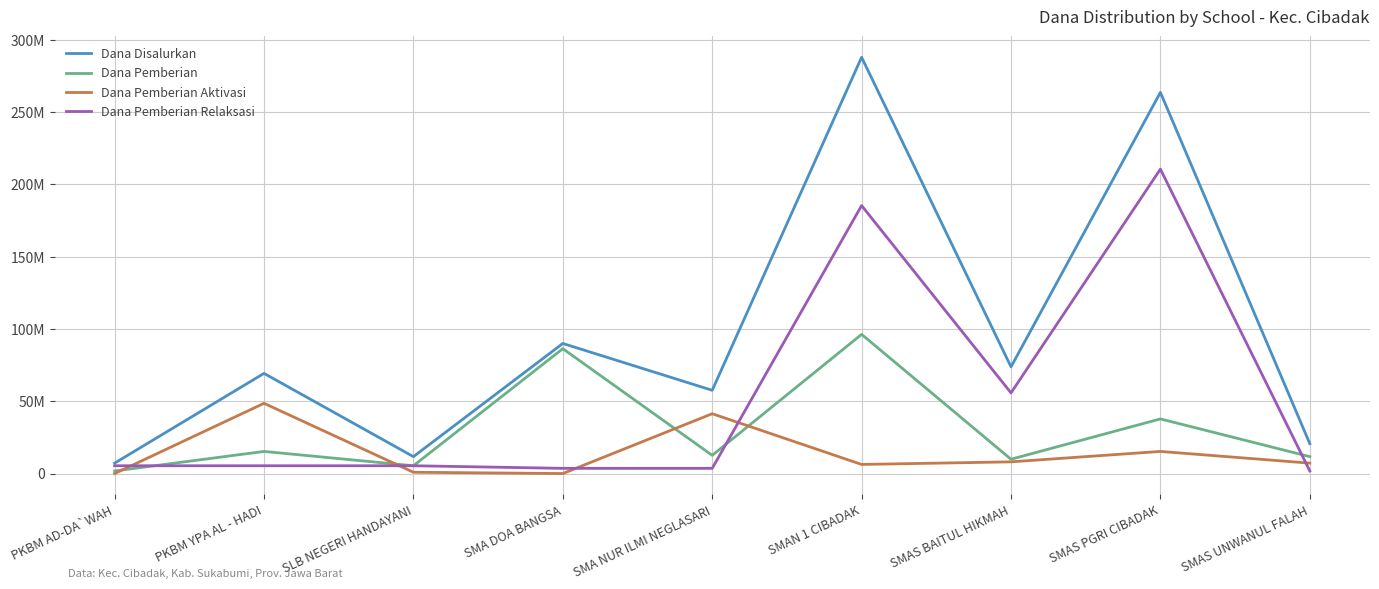

Which label corresponds to the smallest value in the chart?

PKBM AD-DA`WAH